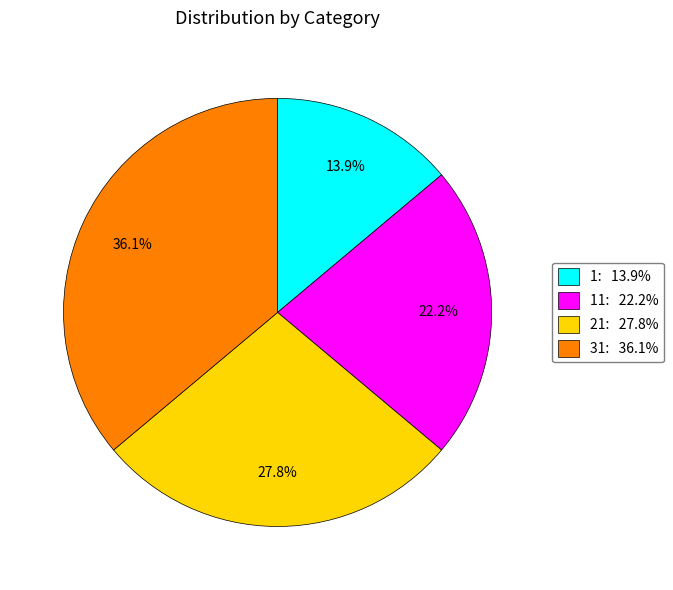

Does any single category account for the majority?

No